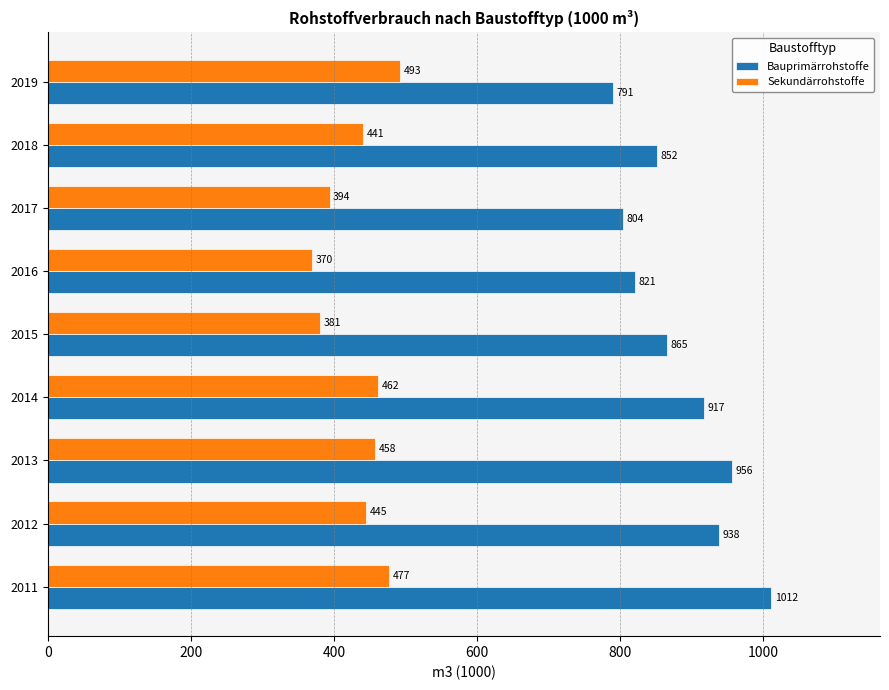

What is the difference between the maximum and minimum values in the Bauprimärrohstoffe series?

221.0